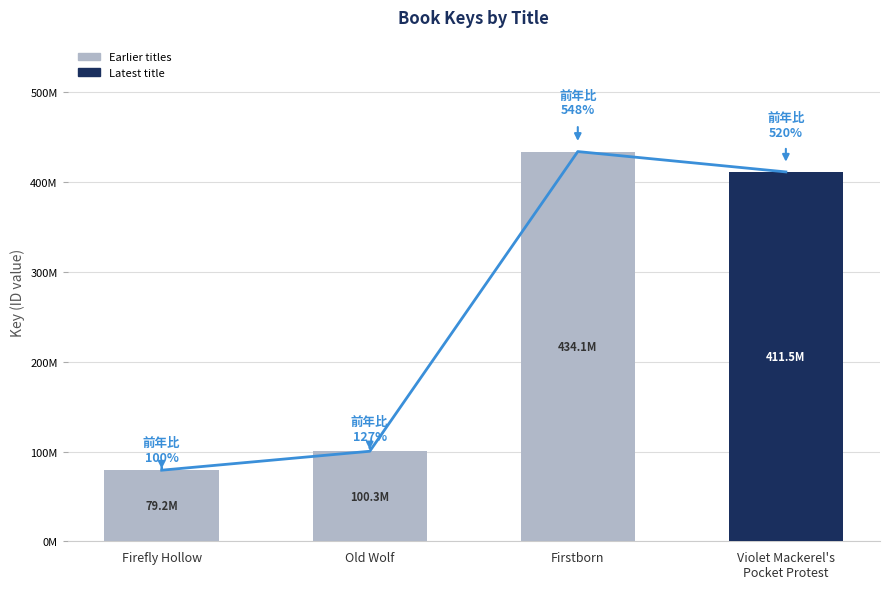

Read the value at Violet Mackerel's
Pocket Protest, to the nearest 100.

411462000